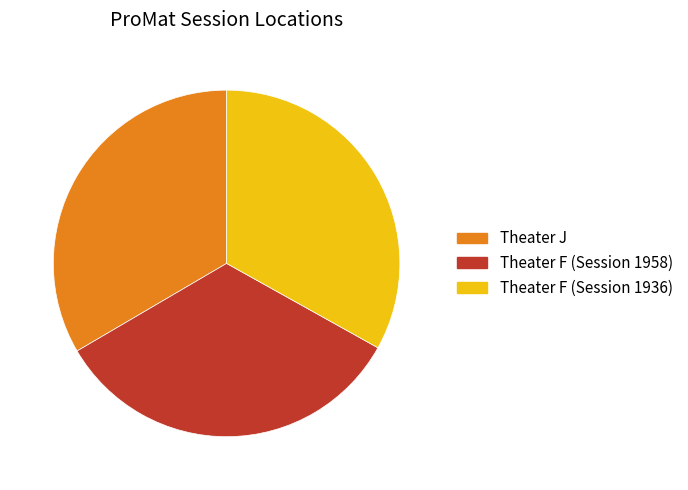

Is Theater J the majority of the pie?

No